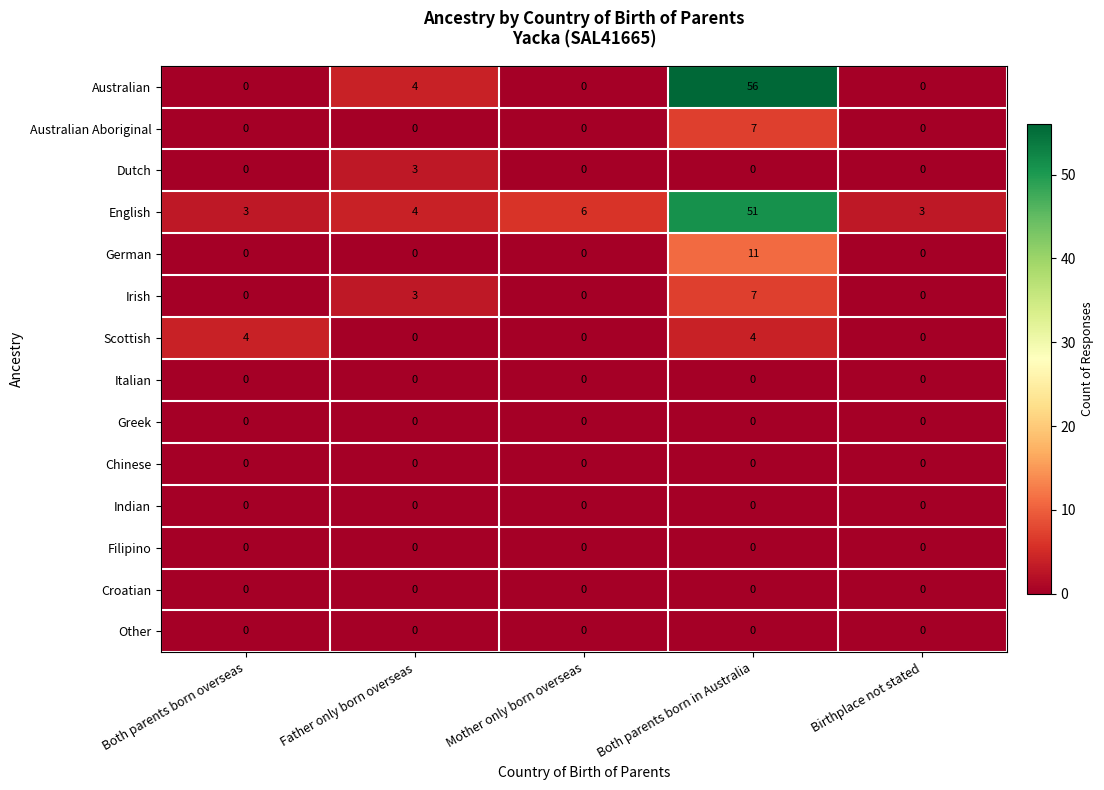

The value of Irish at Father only born overseas is 1. True or false?

False